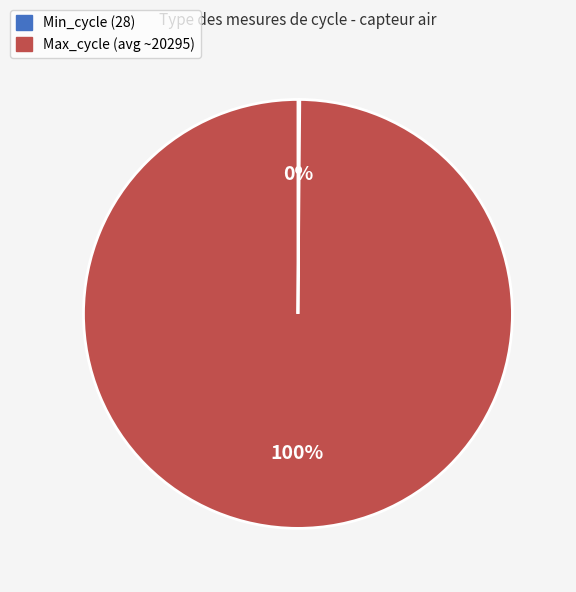

Which category accounts for the majority?

Max_cycle (avg ~20295)